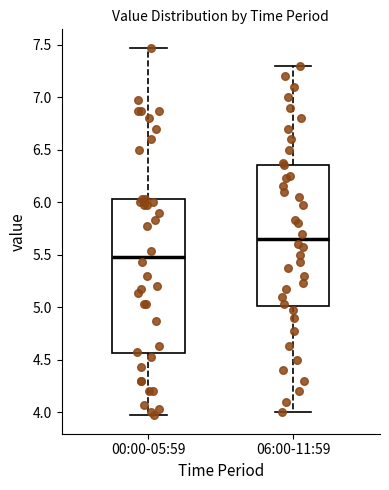

Which box has the highest median line?

06:00-11:59